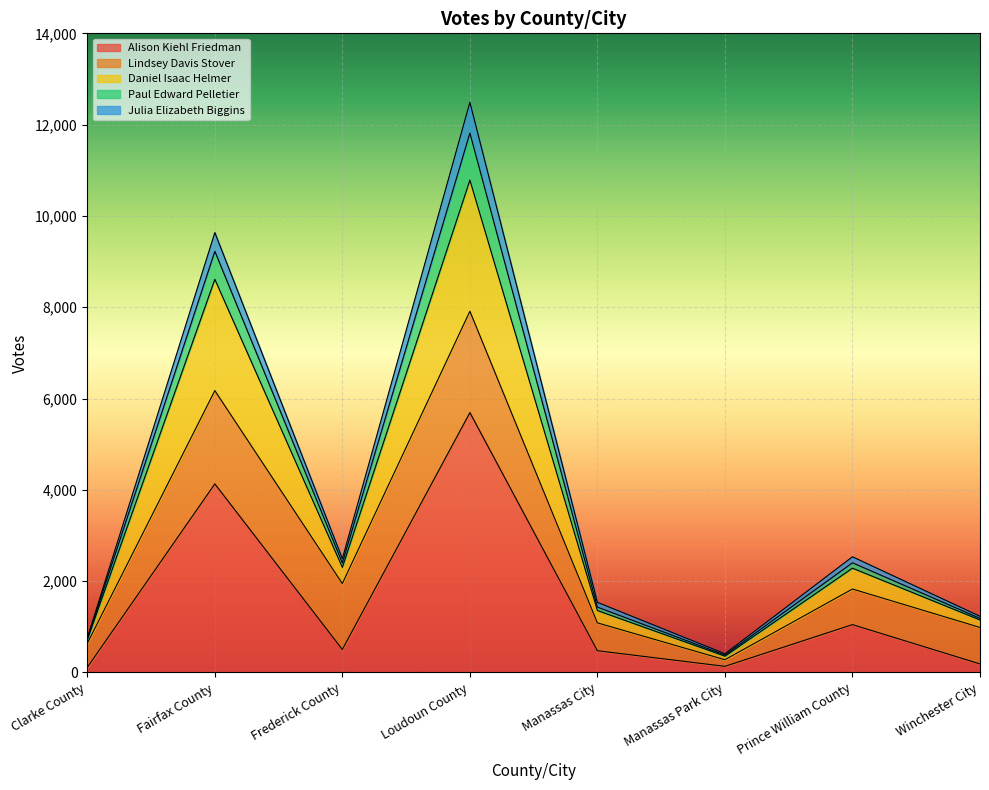

Between Winchester City and Loudoun County, which is larger?

Loudoun County